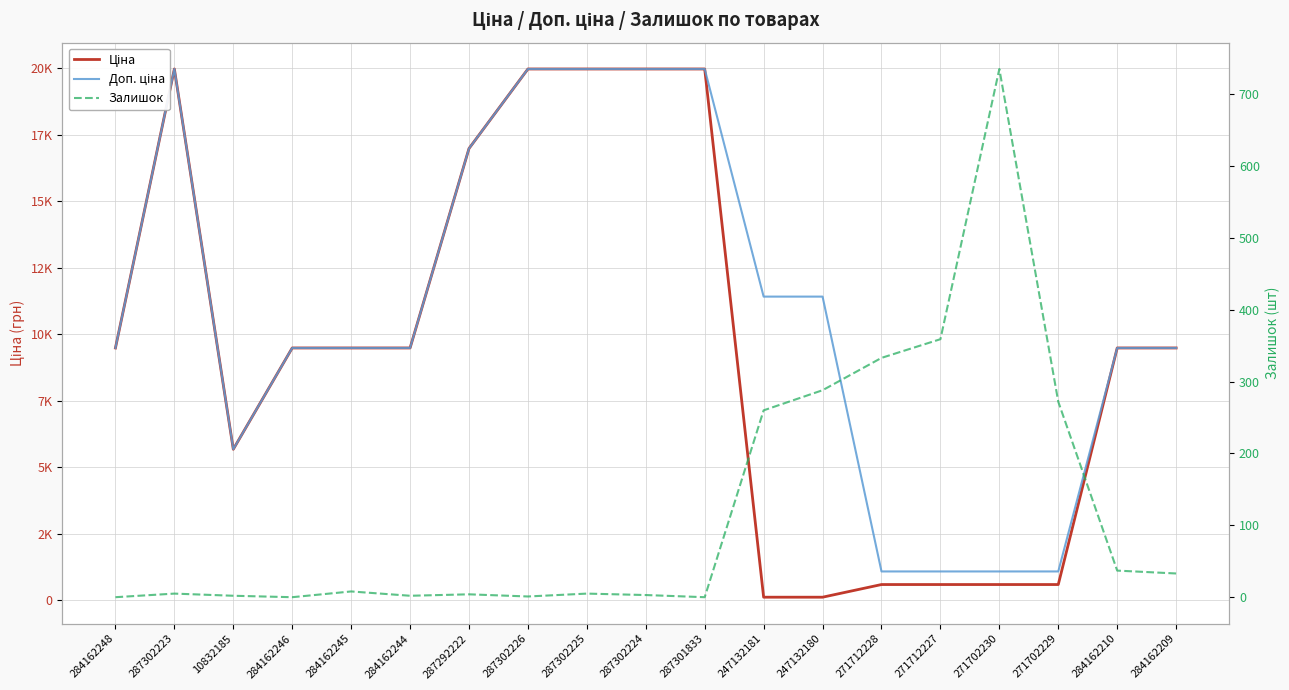

Which series has the widest spread of values?

Ціна